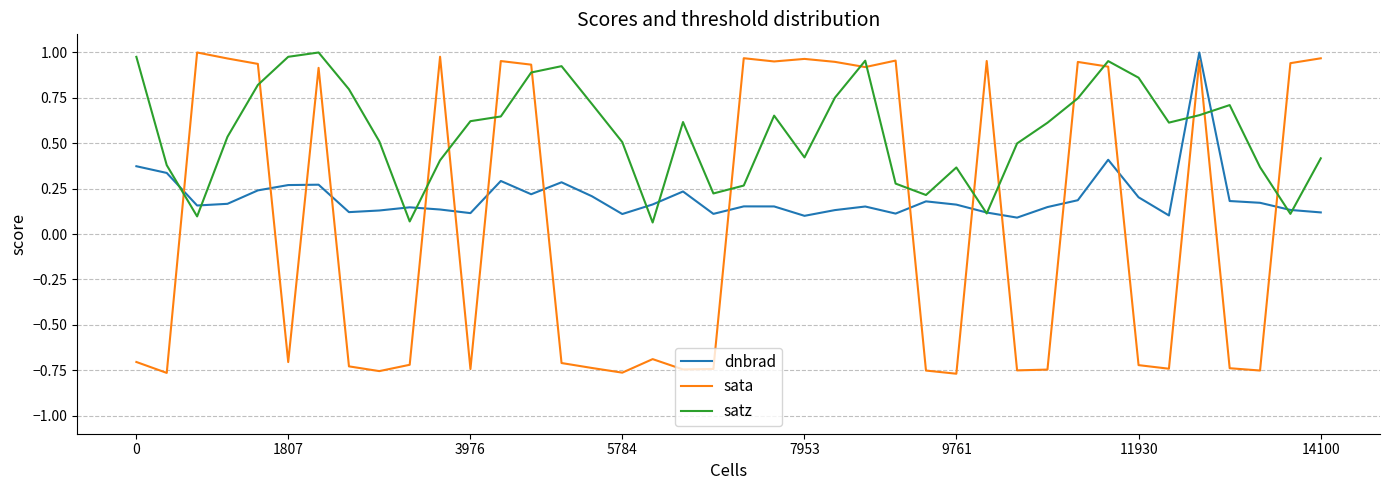

True or false: dnbrad and sata cross at least once.

True